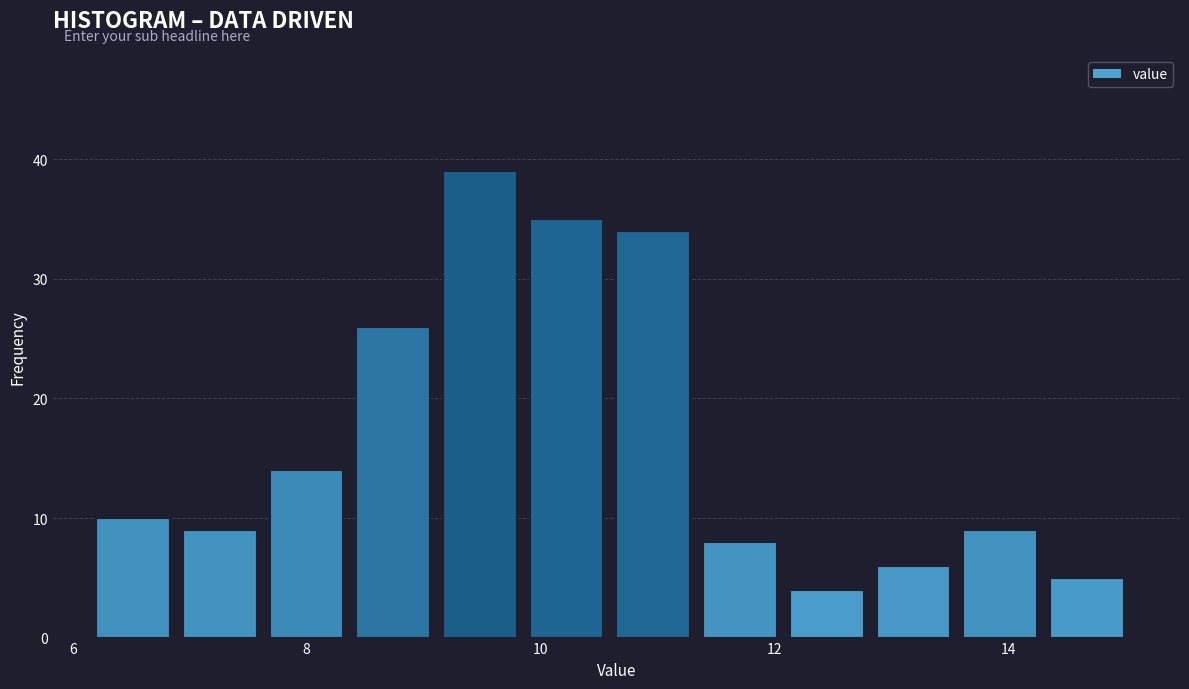

Around what value on the x-axis is the tallest bar? Give the approximate position of its centre, as read against the axis.

9.4